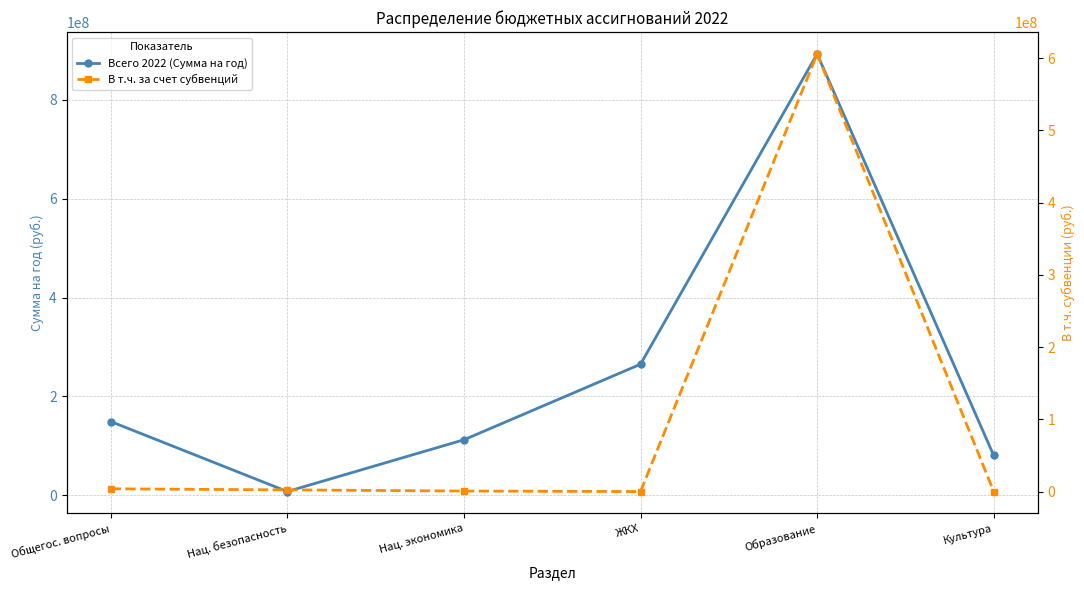

Reading left to right, list all the values displayed in this chart.

Всего 2022 (Сумма на год): 149335364.5	7734850.3	112374624.1	265145625.8	892544712.9	80664044.2
В т.ч. за счет субвенций: 3773448.3	2312253.3	687999.0	0.0	606016537.5	0.0